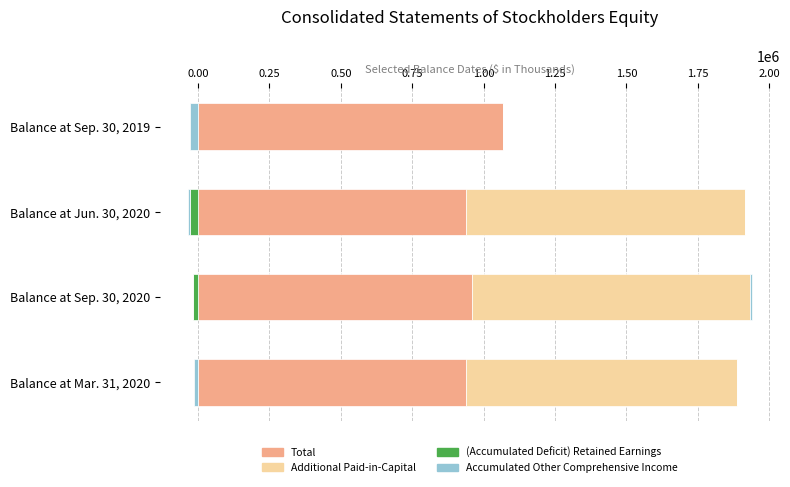

What is the average value of the Additional Paid-in-Capital series?

724559